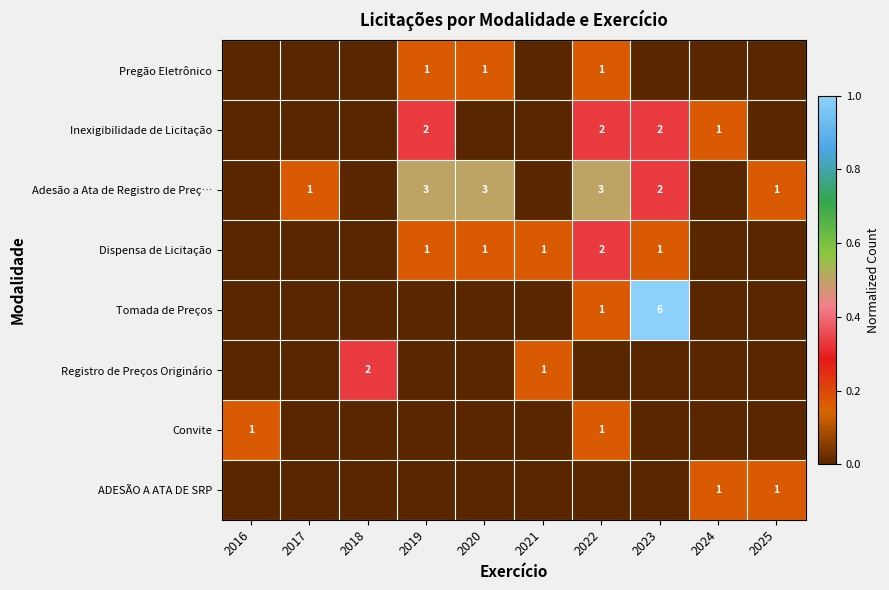

Which label corresponds to the smallest value in the chart?

2016